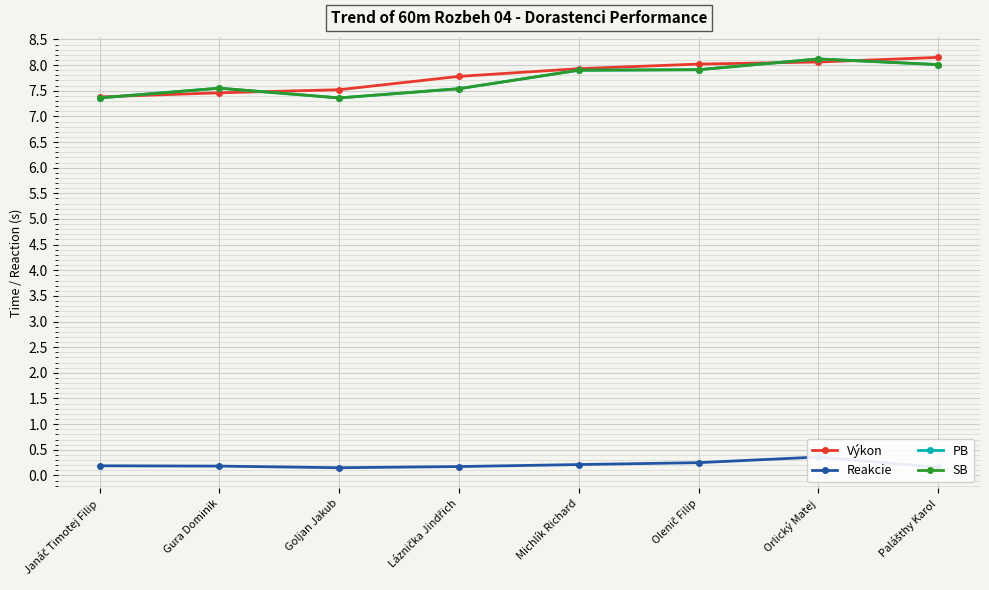

What is the difference between the maximum and minimum values in the SB series?

0.8